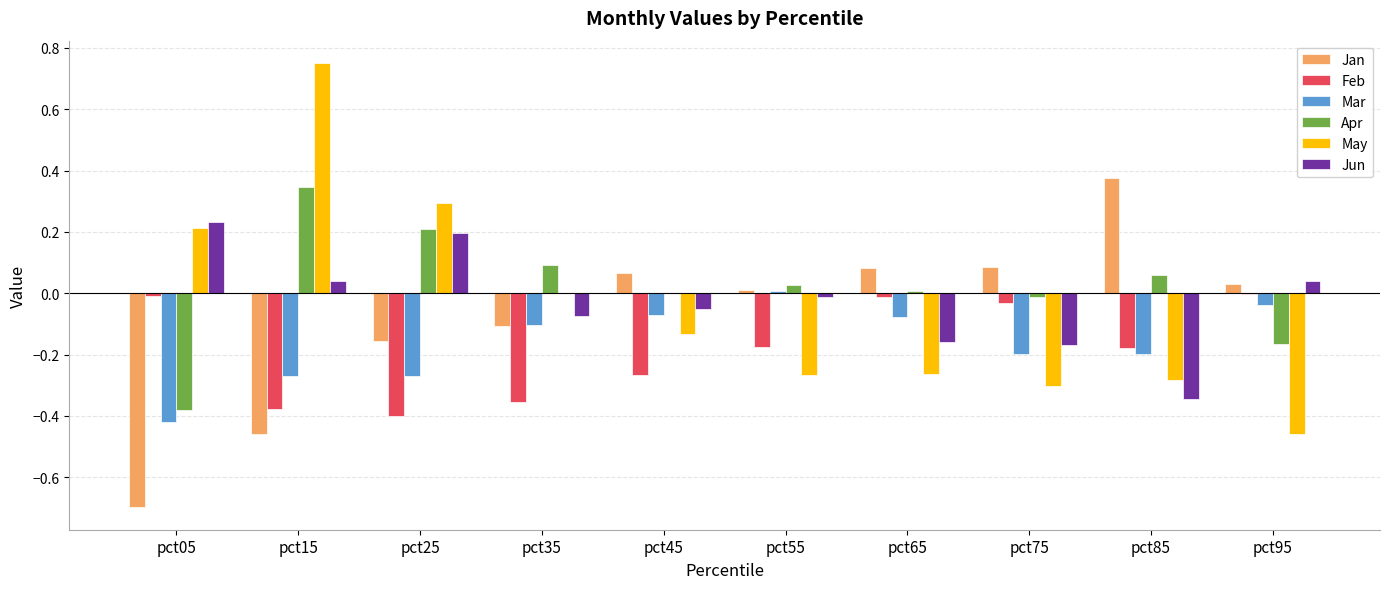

The Apr series shows 0.0 at pct65. True or false?

True